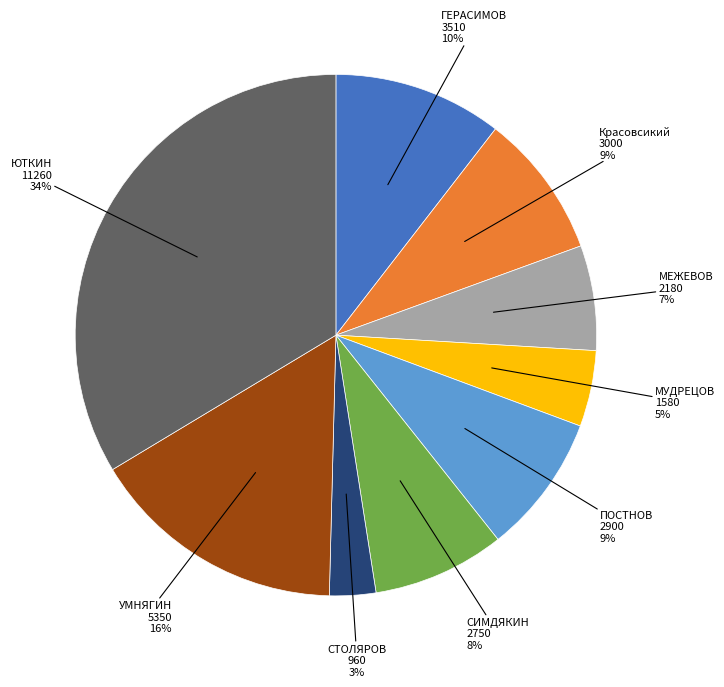

Is there any slice that represents more than half of the pie?

No